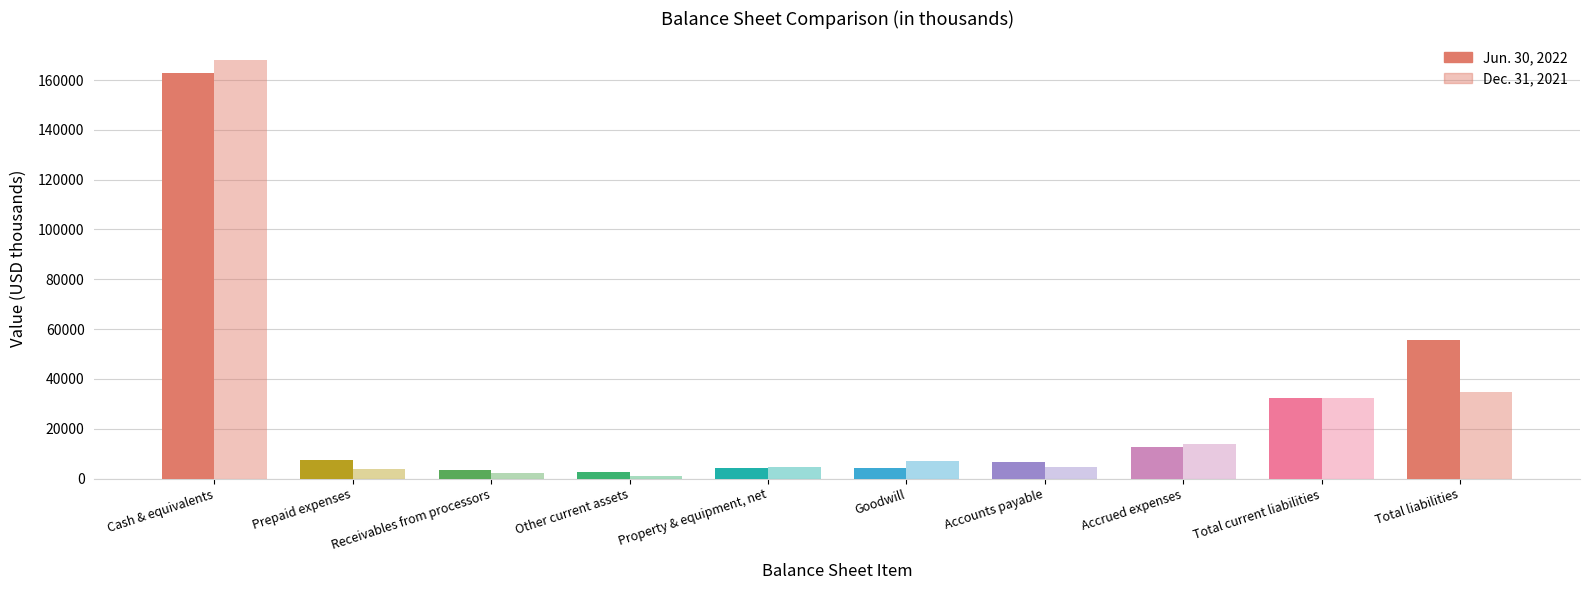

How many bars are there in total?

20